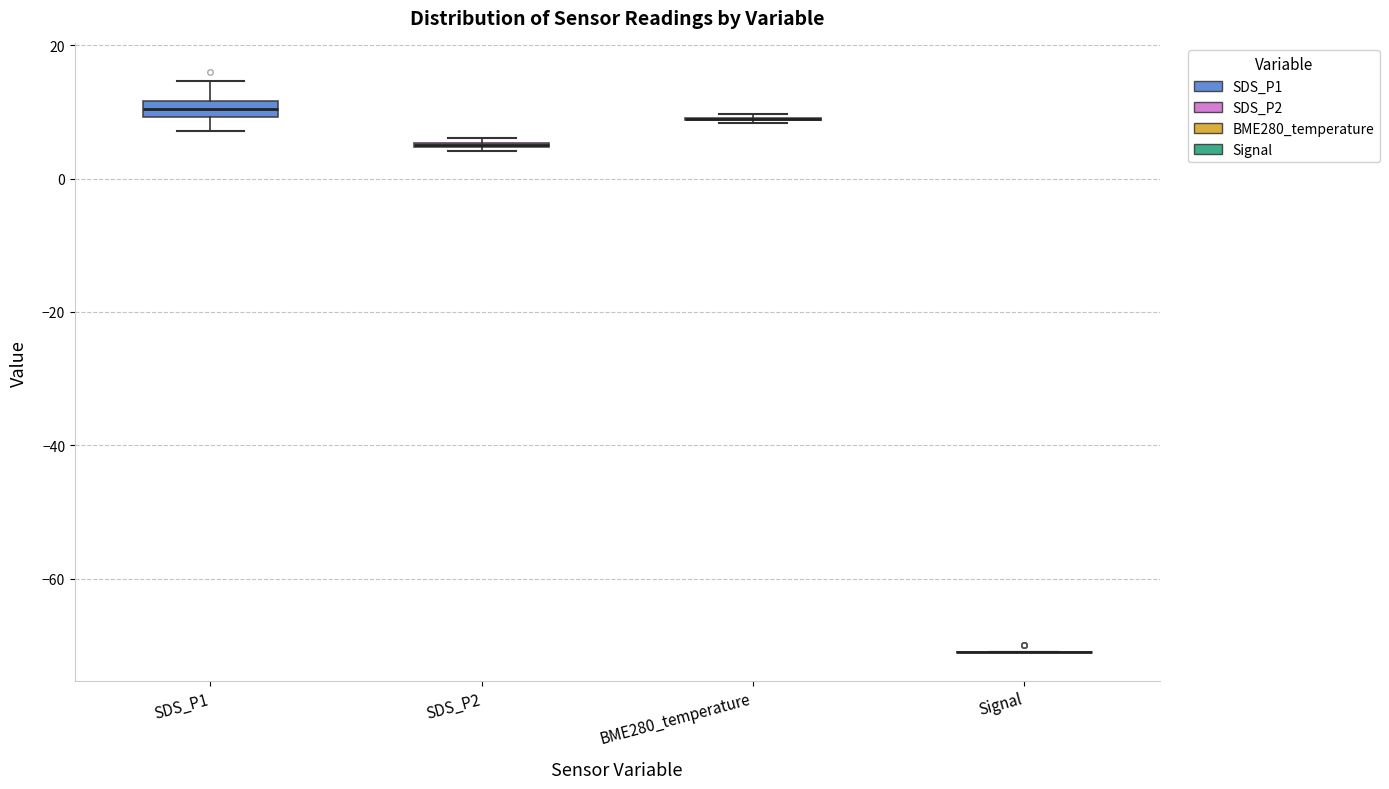

Where is the lower edge of the box for SDS_P2 on the y-axis? The values are not printed on the chart, so give them approximately, as read against the axis.

4